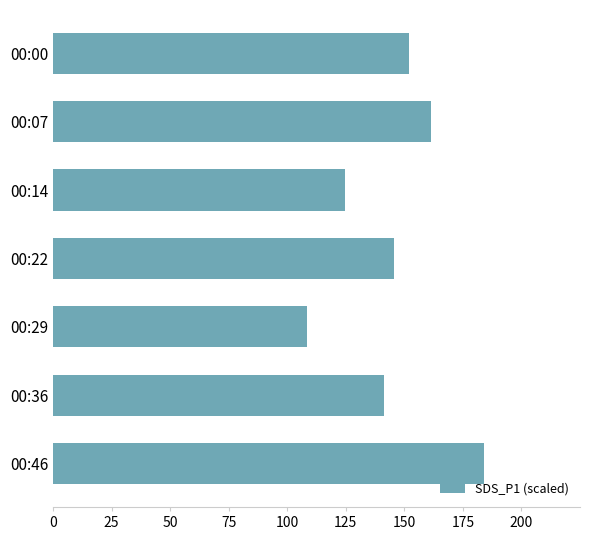

Is it true that the value at 00:07 is 79.8?

False